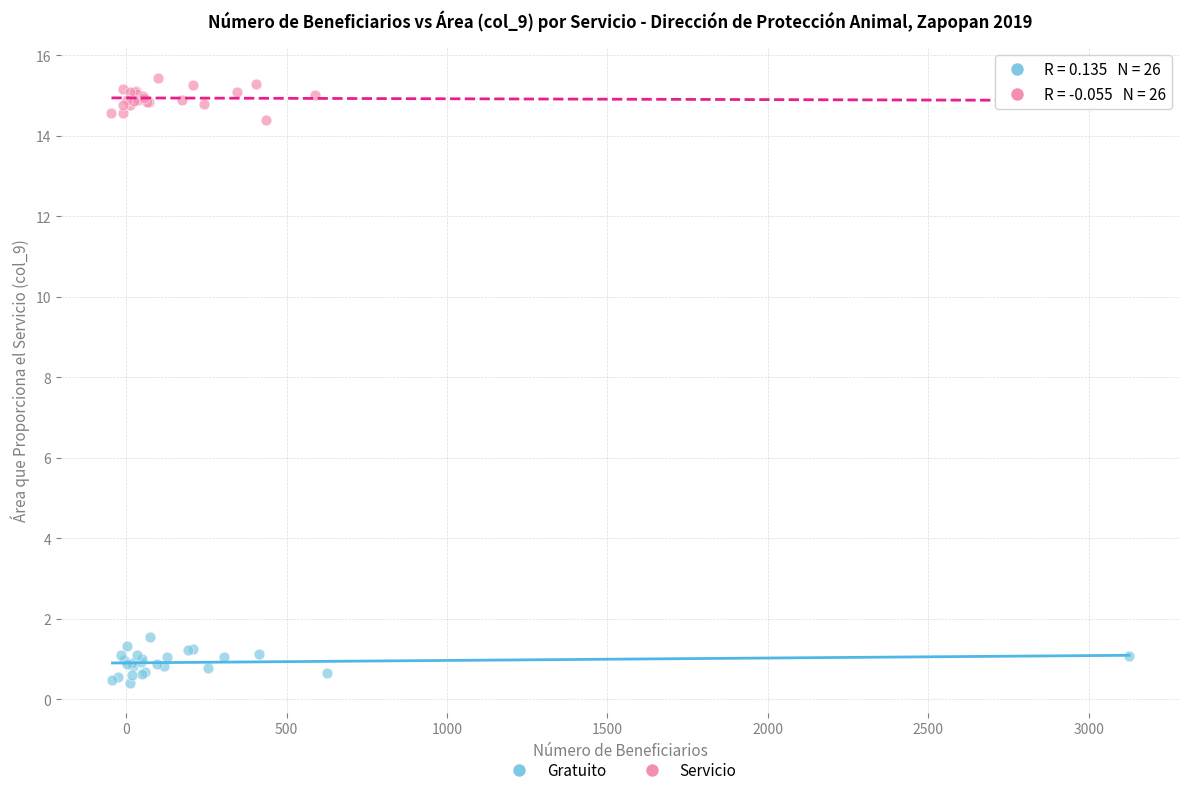

What are all the series names shown in the legend?

Gratuito, Servicio